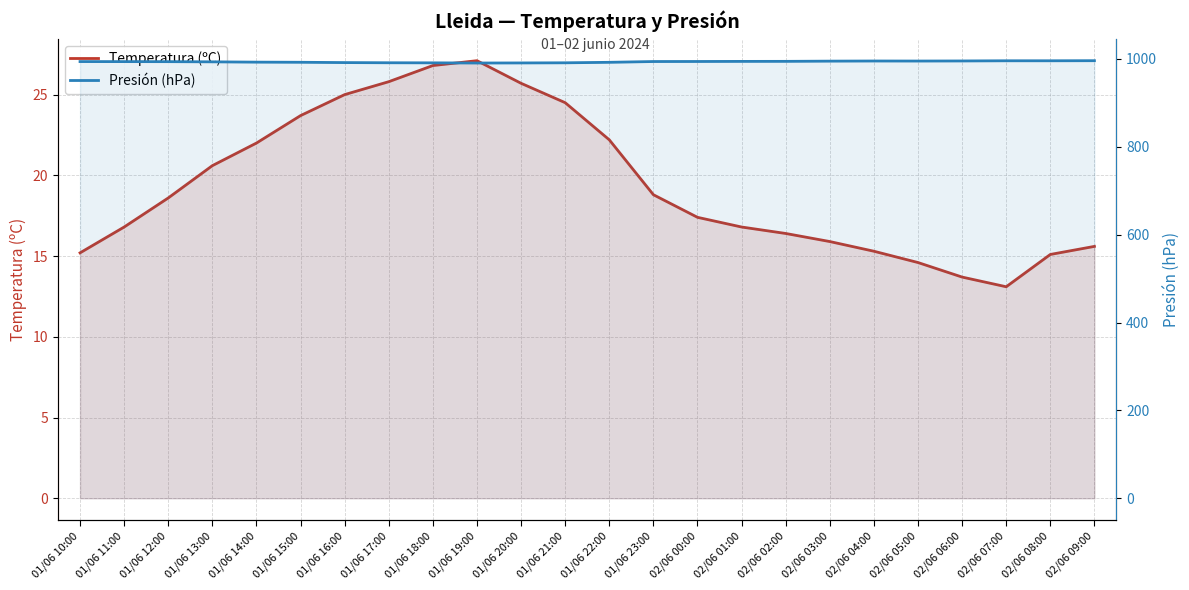

Between 01/06 15:00 and 01/06 12:00, which is larger?

01/06 15:00